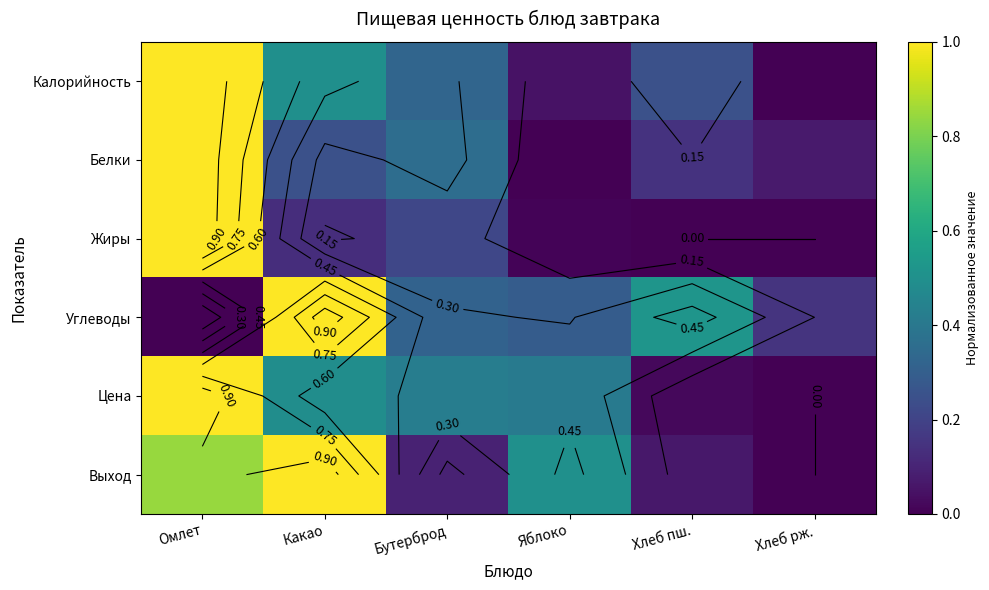

Between Омлет and Хлеб рж., which series saw the biggest shift?

Калорийность